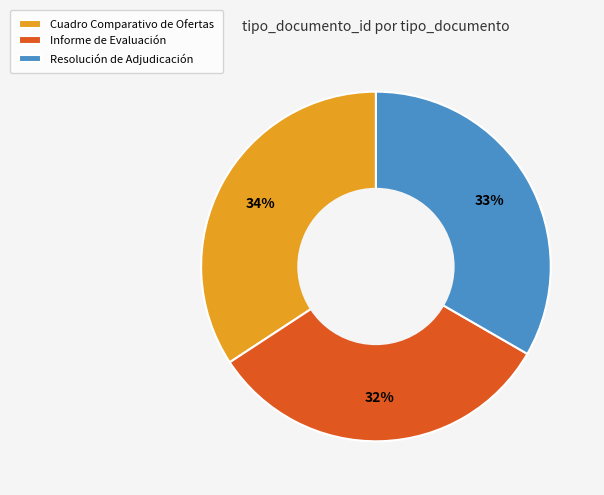

To the nearest percent, what is the difference between the largest and smallest slice percentages?

2%